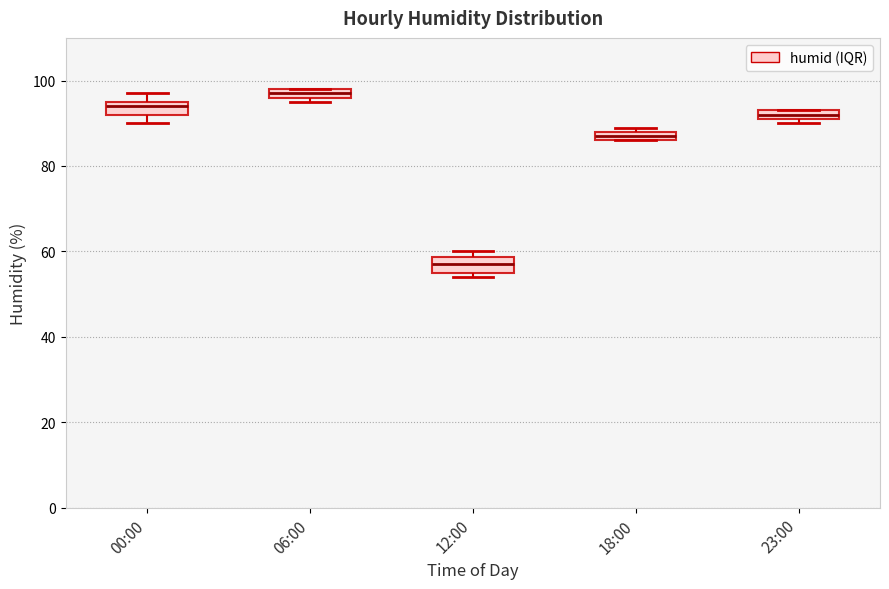

Which box's median line is the lowest?

12:00